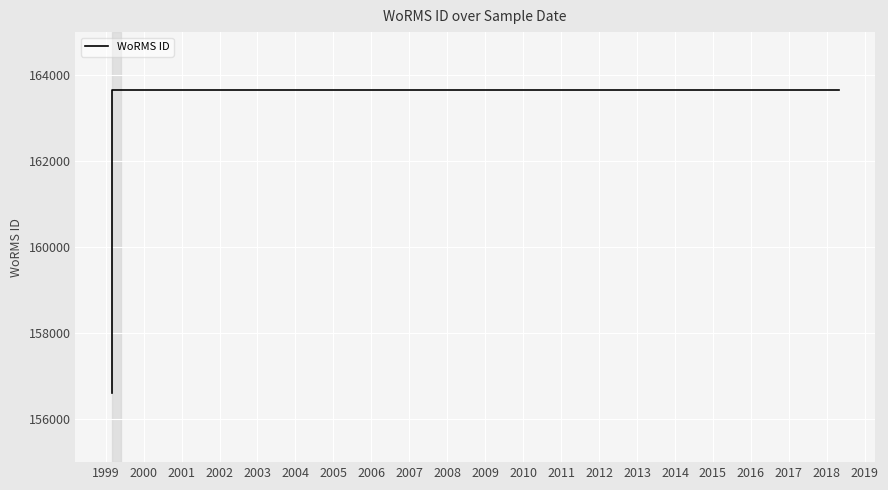

What is the value of the 2nd point from the left?

163646